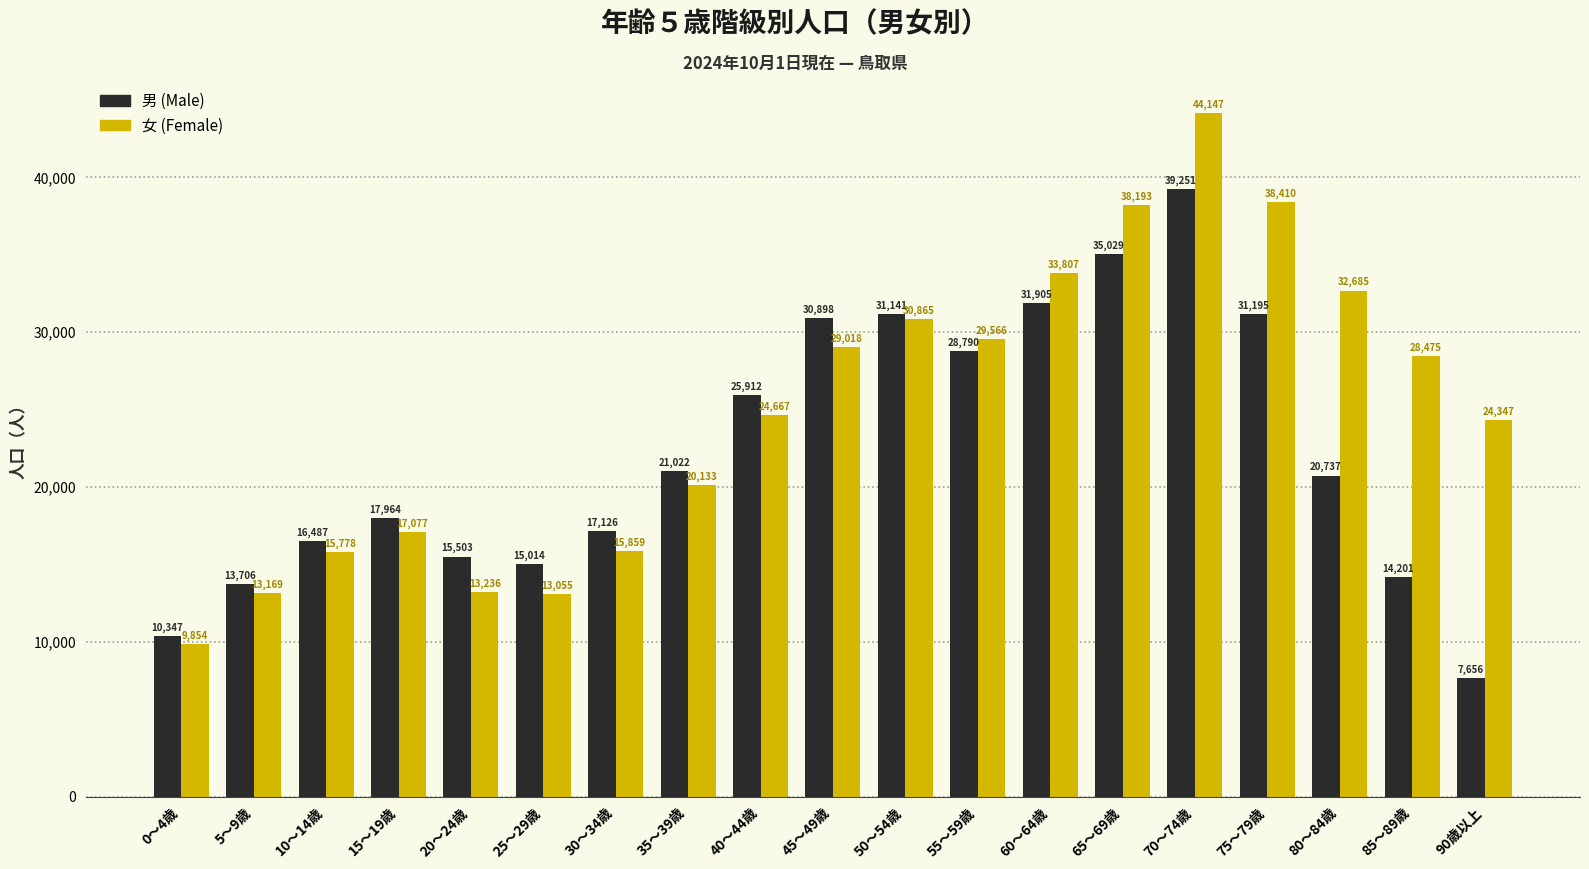

Count the number of categories in the chart.

19